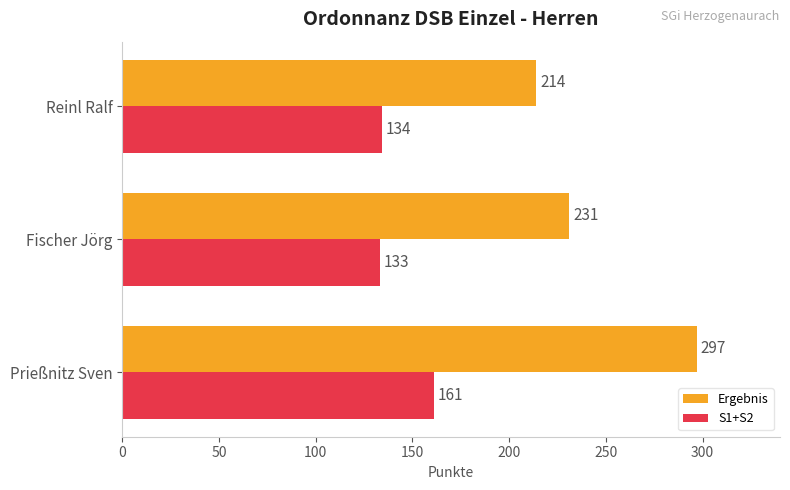

How many values in the Ergebnis series are below 231?

1